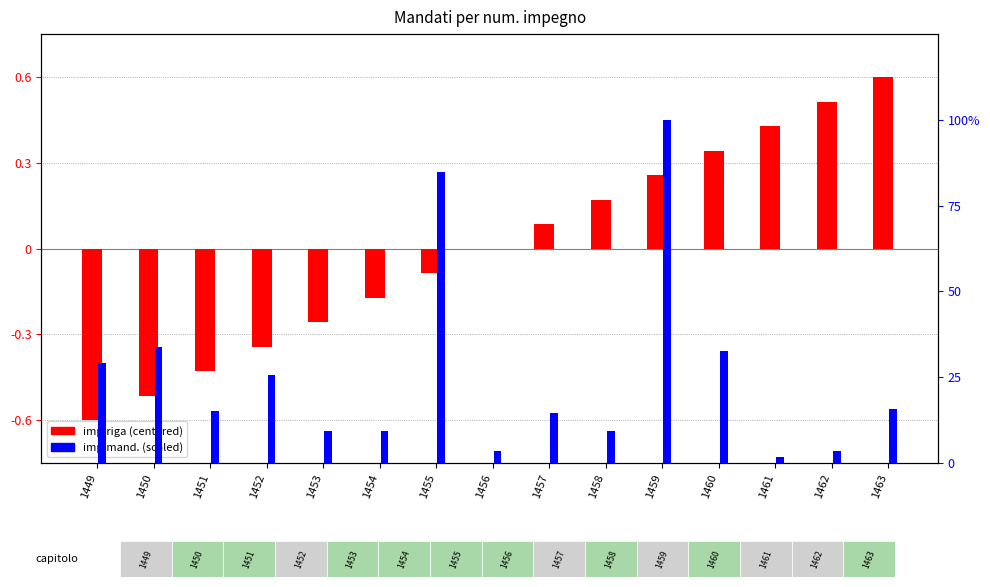

What is the difference between the maximum and second lowest values in the imp.mand. series?

96.5